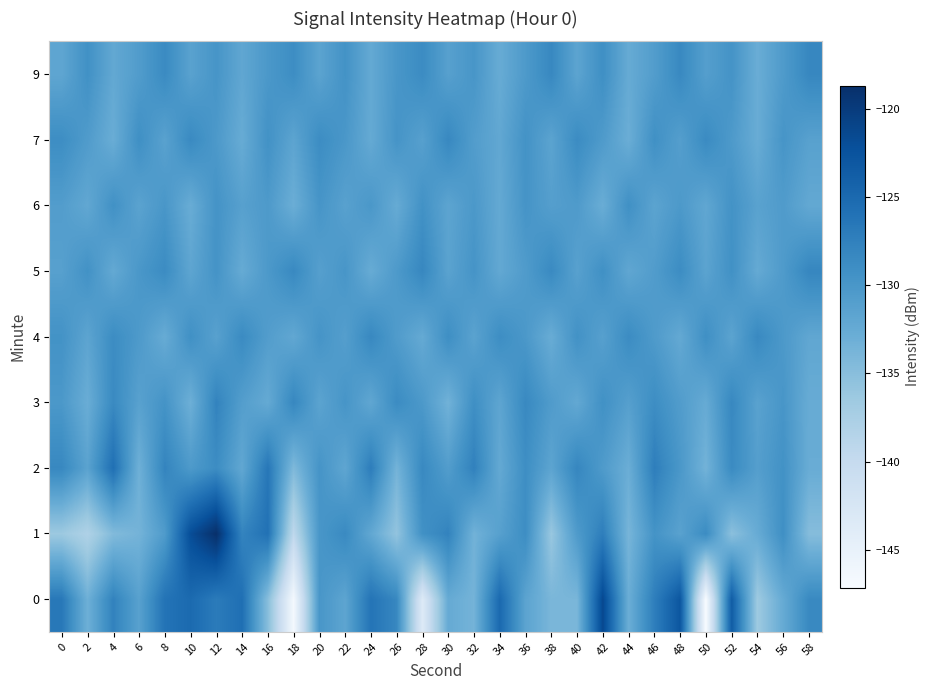

What is the total value across all series at 34?

-1178.4